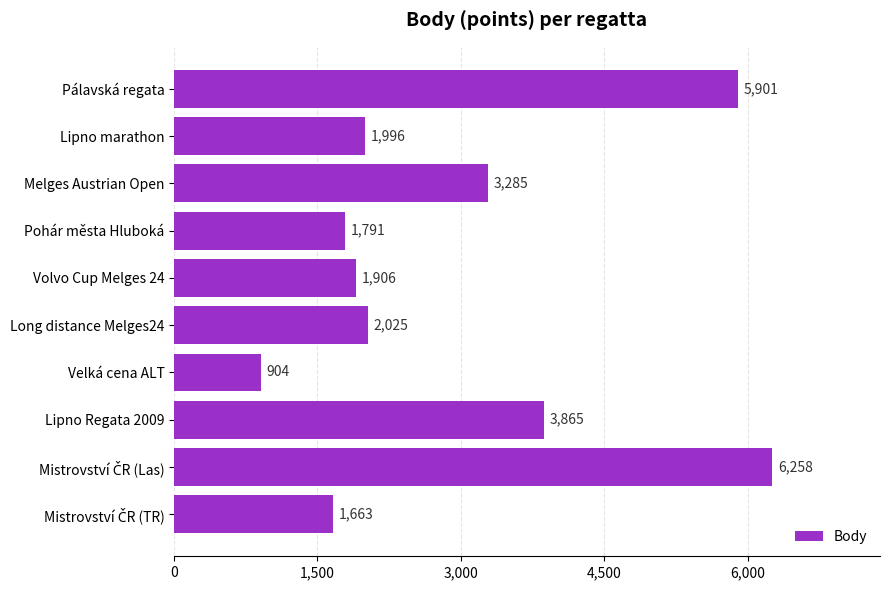

What is the smallest value displayed?

904